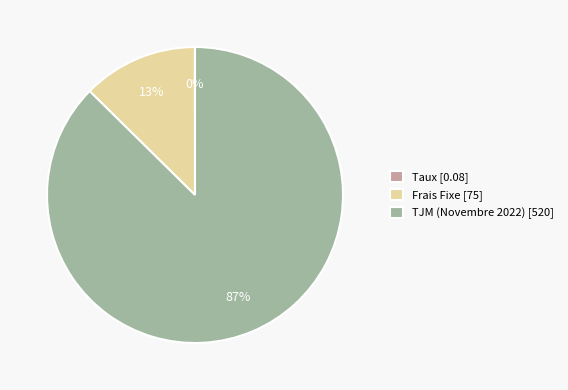

What is the largest slice in the pie chart?

TJM (Novembre 2022)